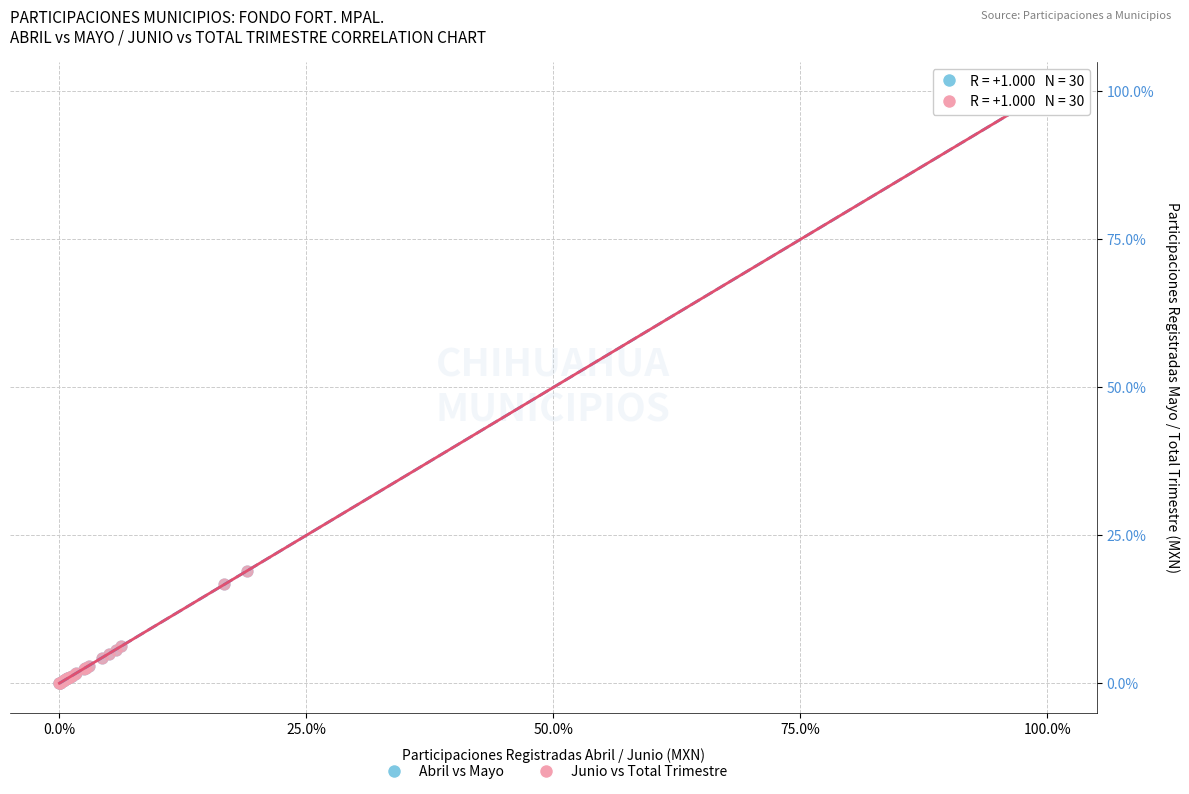

What are all the series names shown in the legend?

Abril vs Mayo, Junio vs Total Trimestre